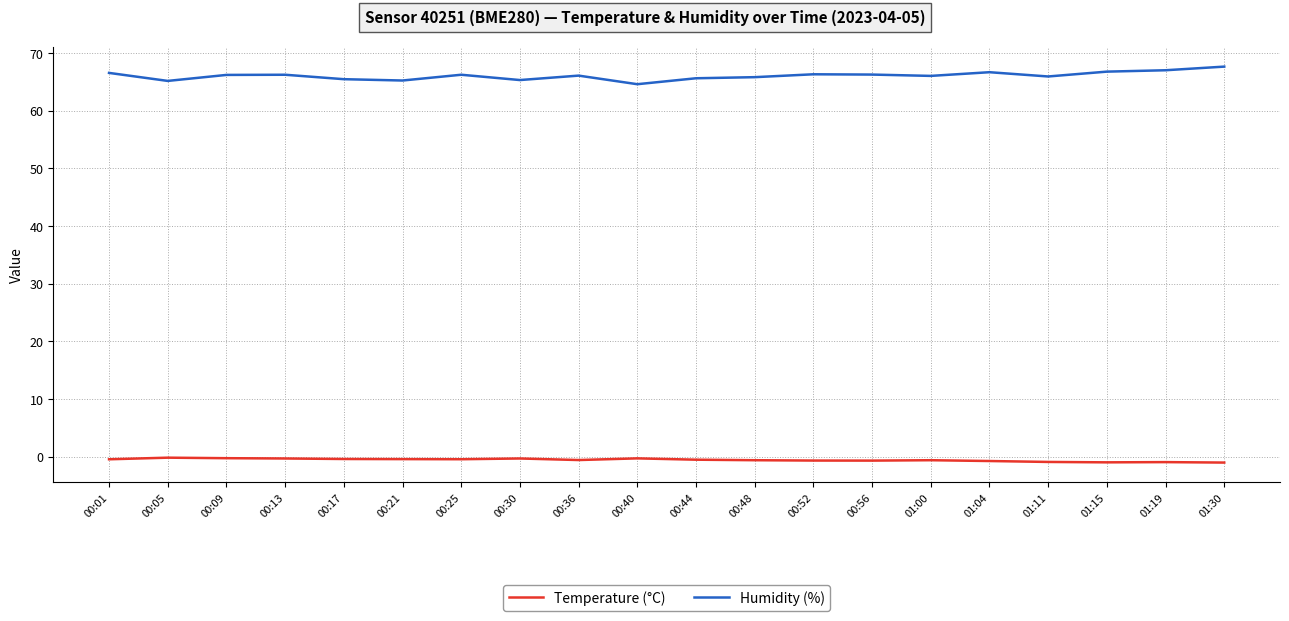

What is the lowest value of the Humidity (%) series?

64.6